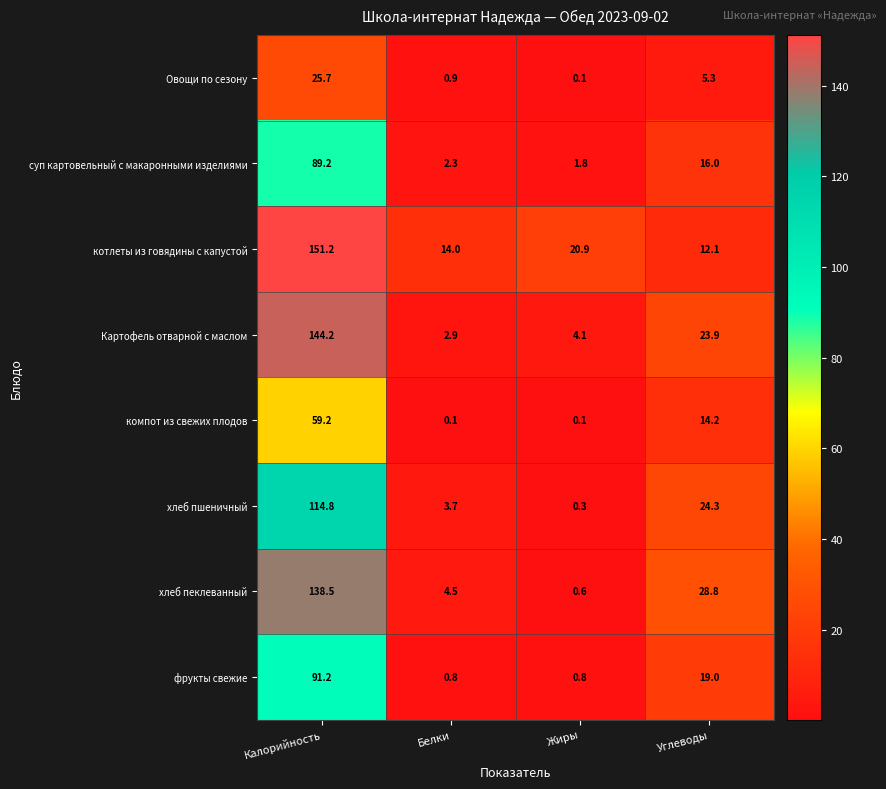

Is it true that фрукты свежие equals 5.4 at Углеводы?

False